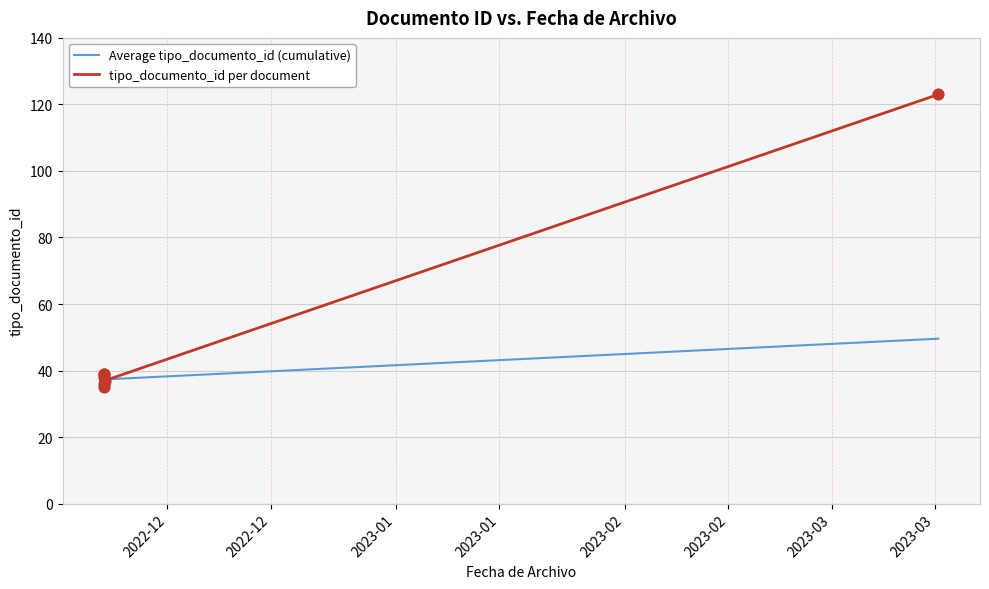

Which series has the widest spread of Y values?

tipo_documento_id per document